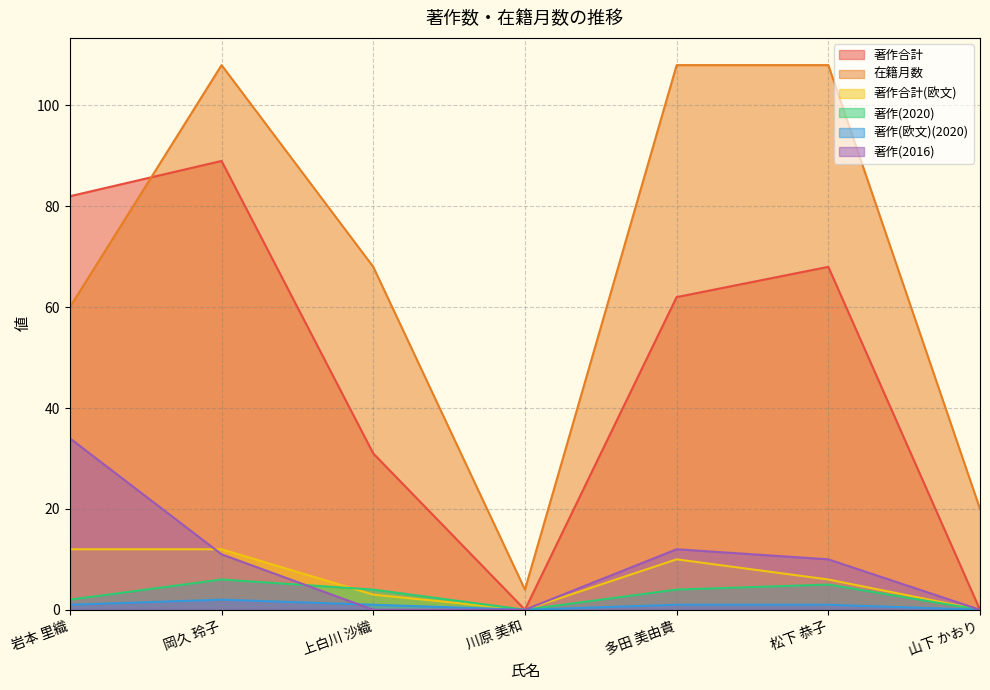

What position from the right is 松下 恭子?

2